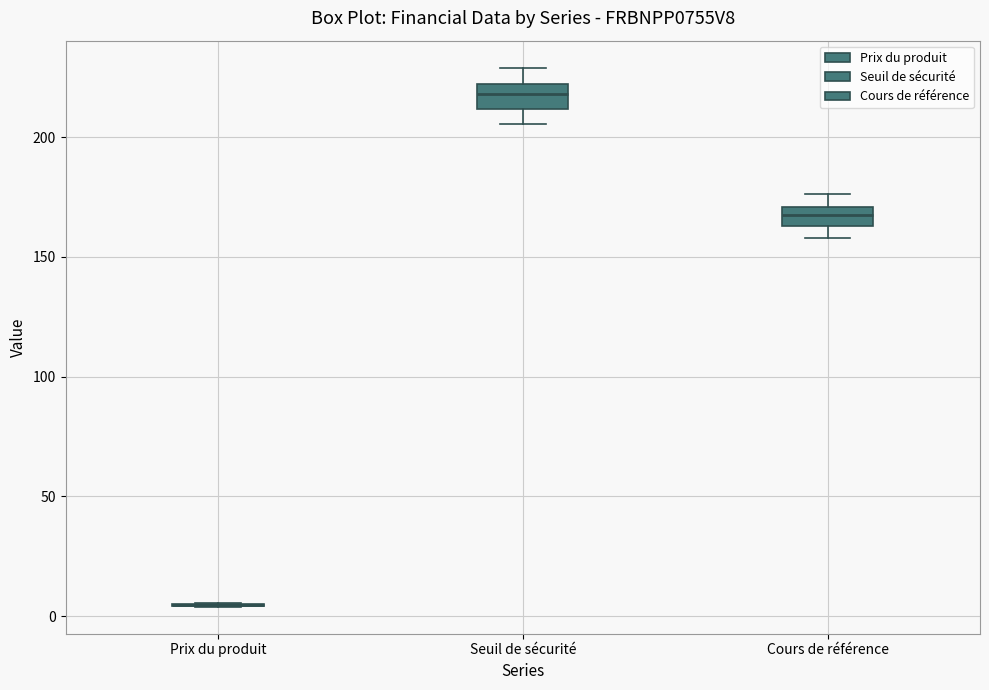

Reading left to right, transcribe this box plot: for each box, give where its median line is, the range the box spans, and where its two whiskers end, as read against the y-axis. The values are not printed on the chart, so give them approximately, as read against the axis.

Prix du produit: box collapsed to a line at 5, whiskers 5 to 5
Seuil de sécurité: median 220 (inside the box), box 210 to 220, whiskers 205 to 230
Cours de référence: median 170 (inside the box), box 165 to 170, whiskers 160 to 175